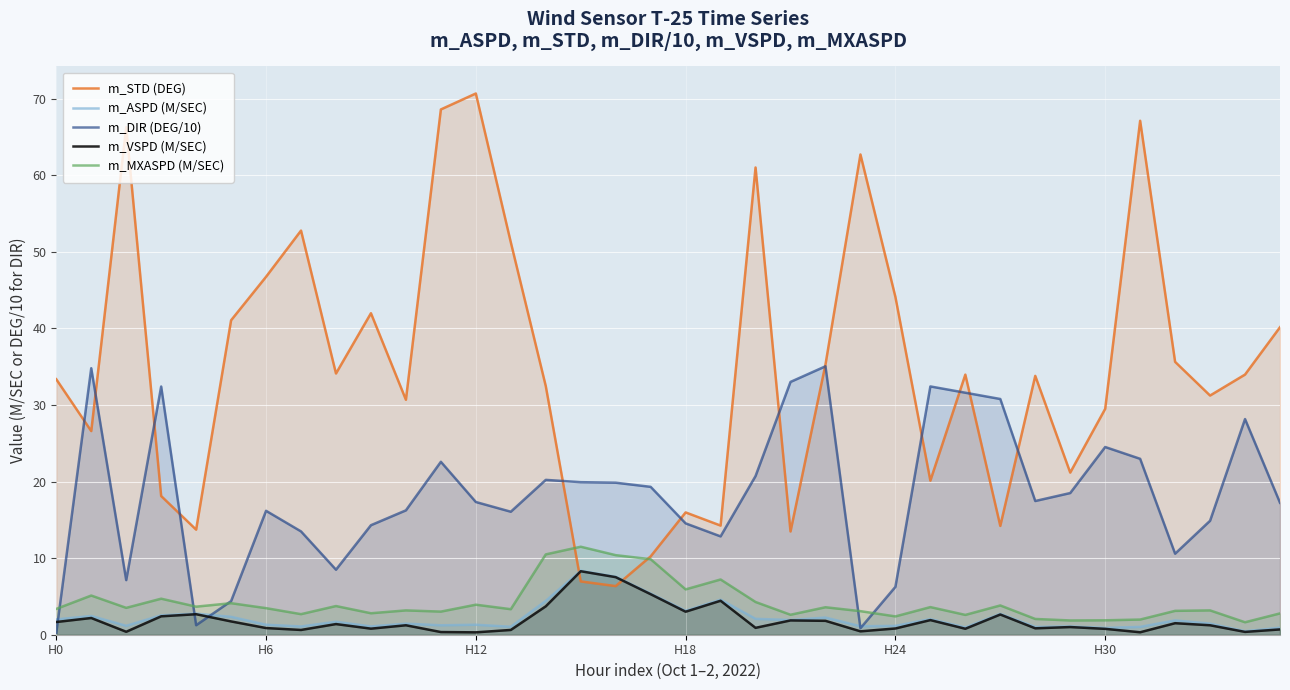

Where does the m_VSPD (M/SEC) series first go above 1?

H0